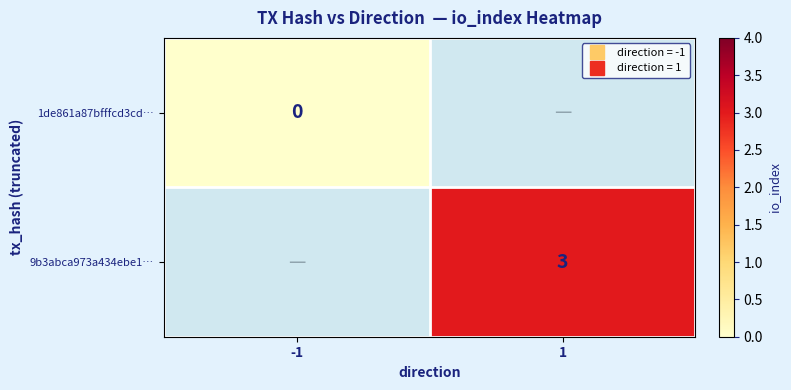

Where is 1de861a87bfffcd3cd… nearest to the value 0?

-1